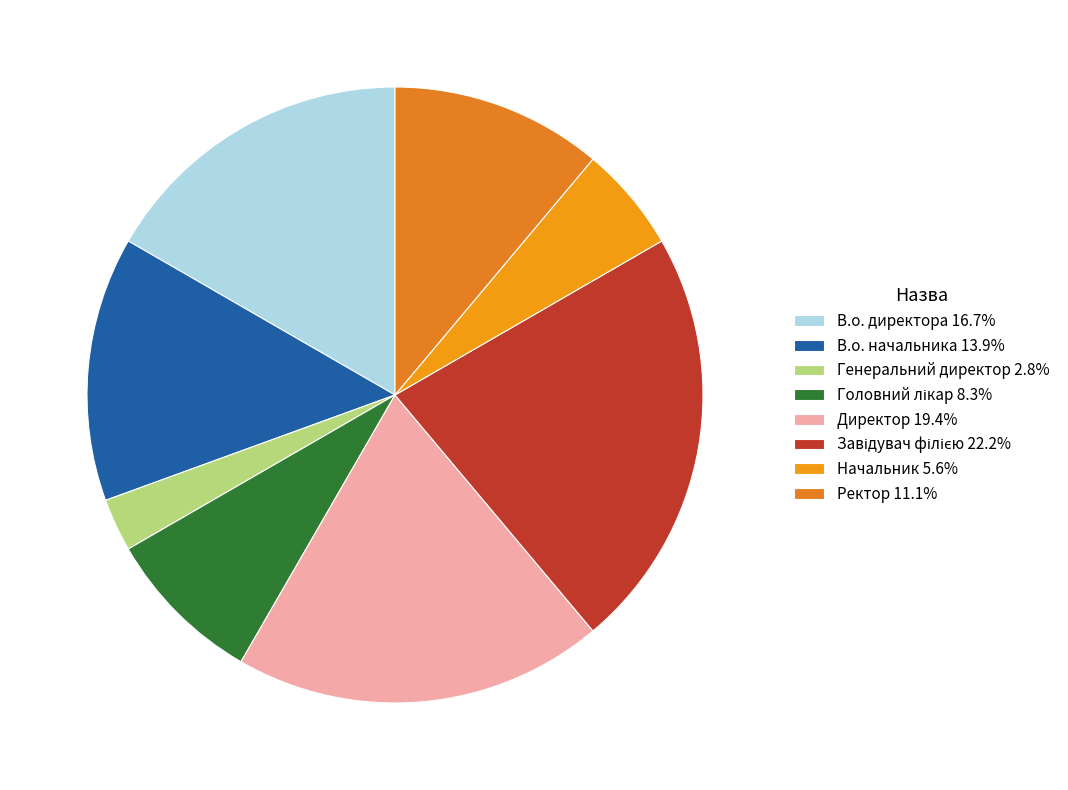

How many slices are in this pie chart?

8